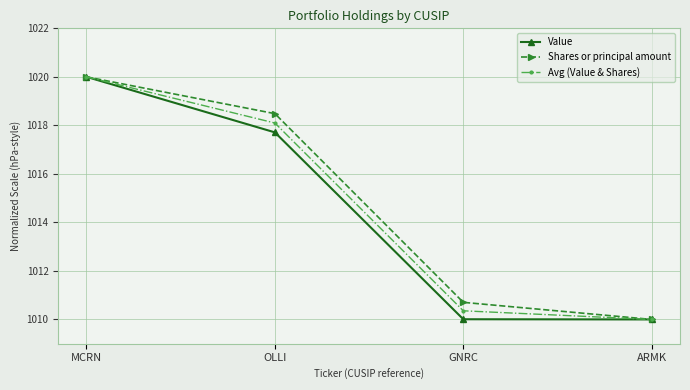

What is the label of the 3rd point from the right?

OLLI